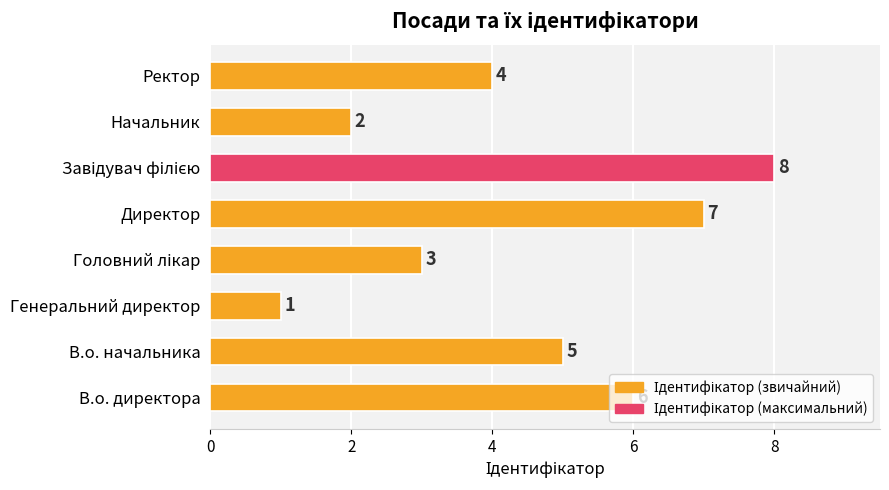

Is it true that the value at В.о. начальника is 8?

False